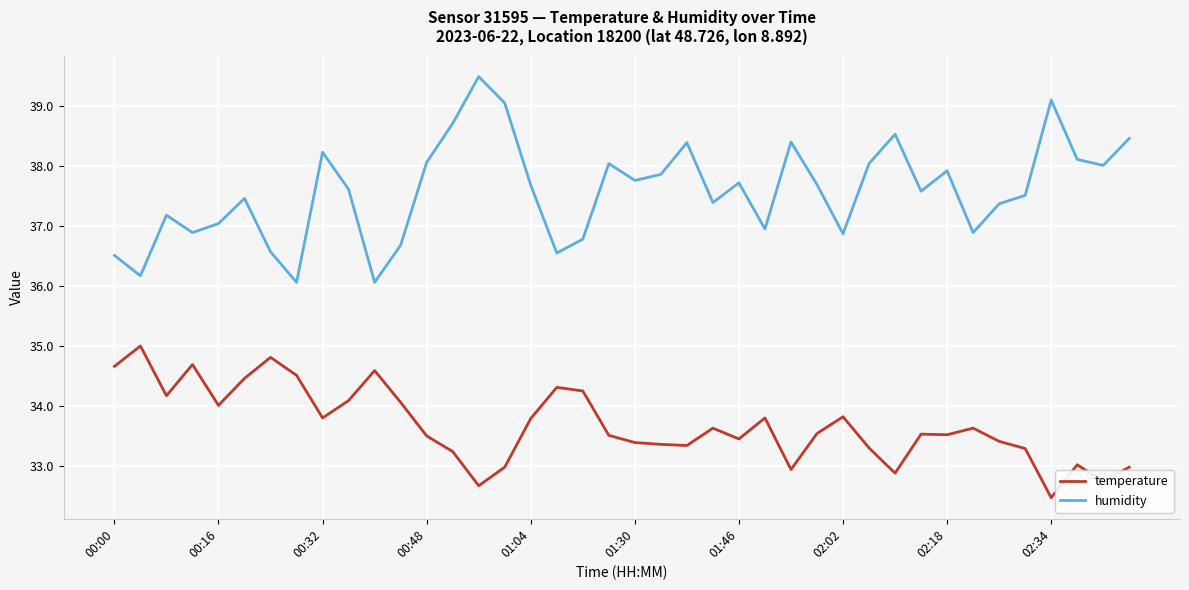

Count the number of categories in the chart.

40